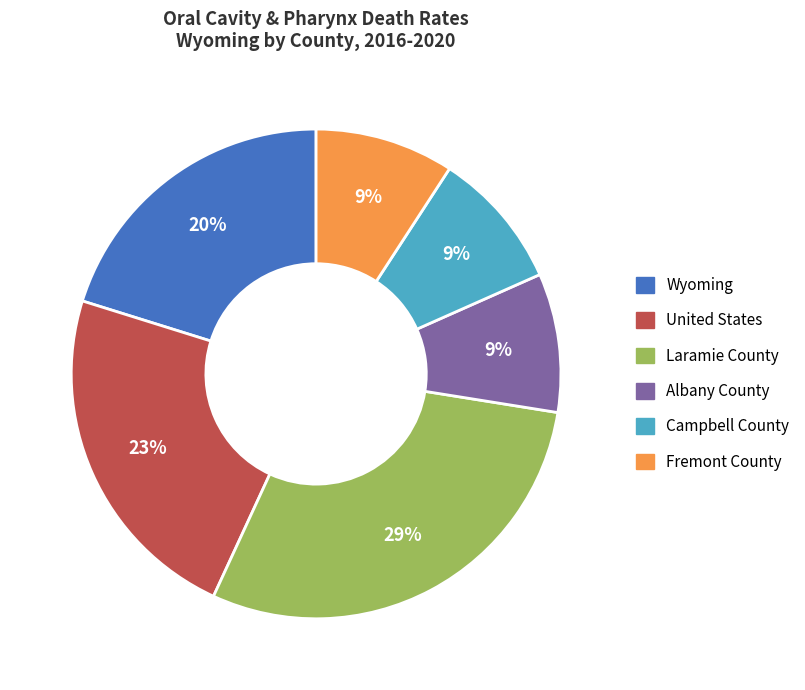

To the nearest percent, what portion does Laramie County represent?

29%